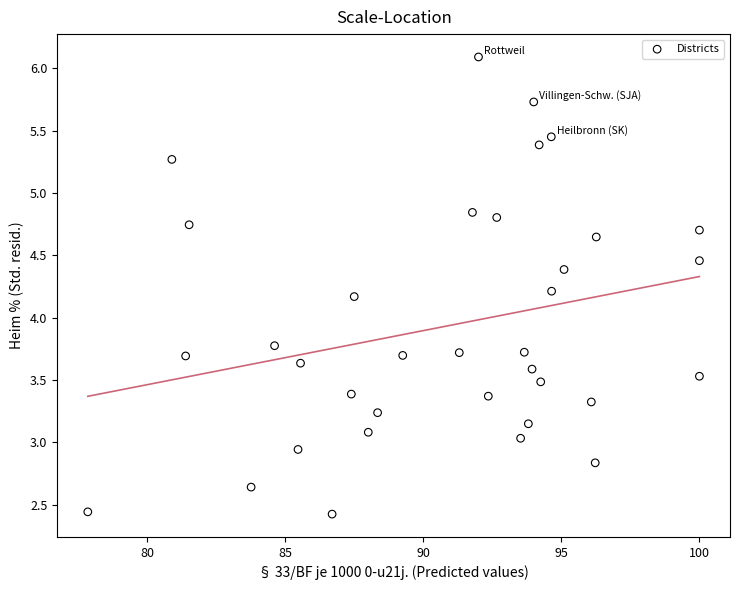

What Y value in the scatter plot is closest to 4?

4.2